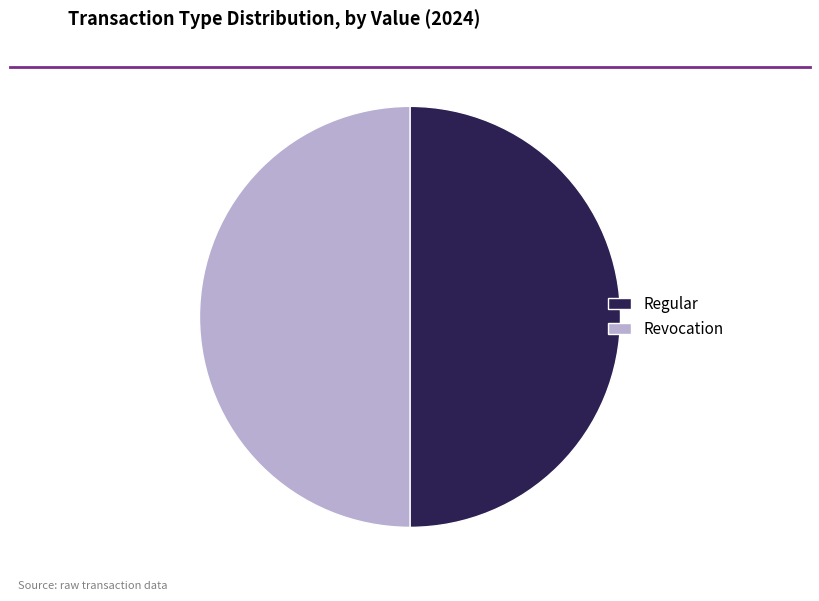

Is the sum of Revocation and Regular greater than half?

Yes